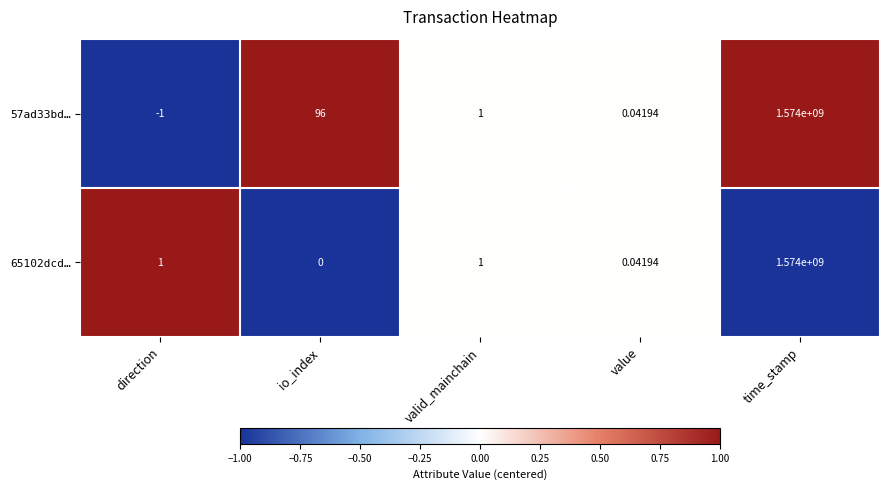

Is the value of 65102dcd… at time_stamp greater than the value of 57ad33bd… at io_index?

Yes